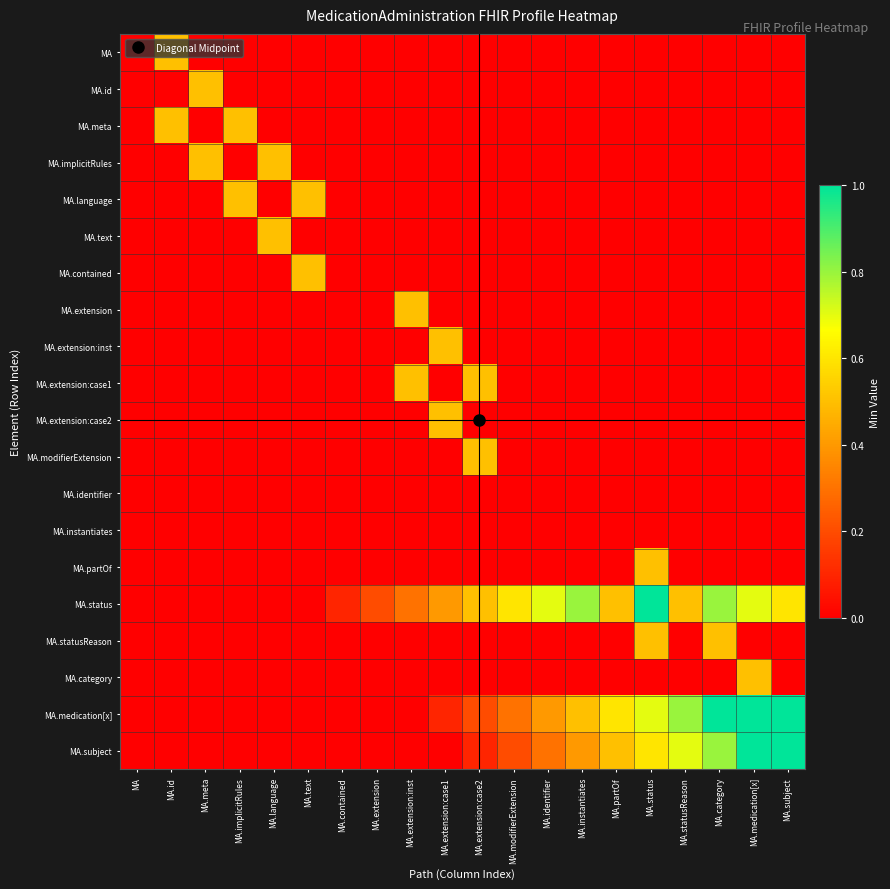

Between MA.extension:case2 and MA.subject, which series saw the biggest shift?

MA.subject